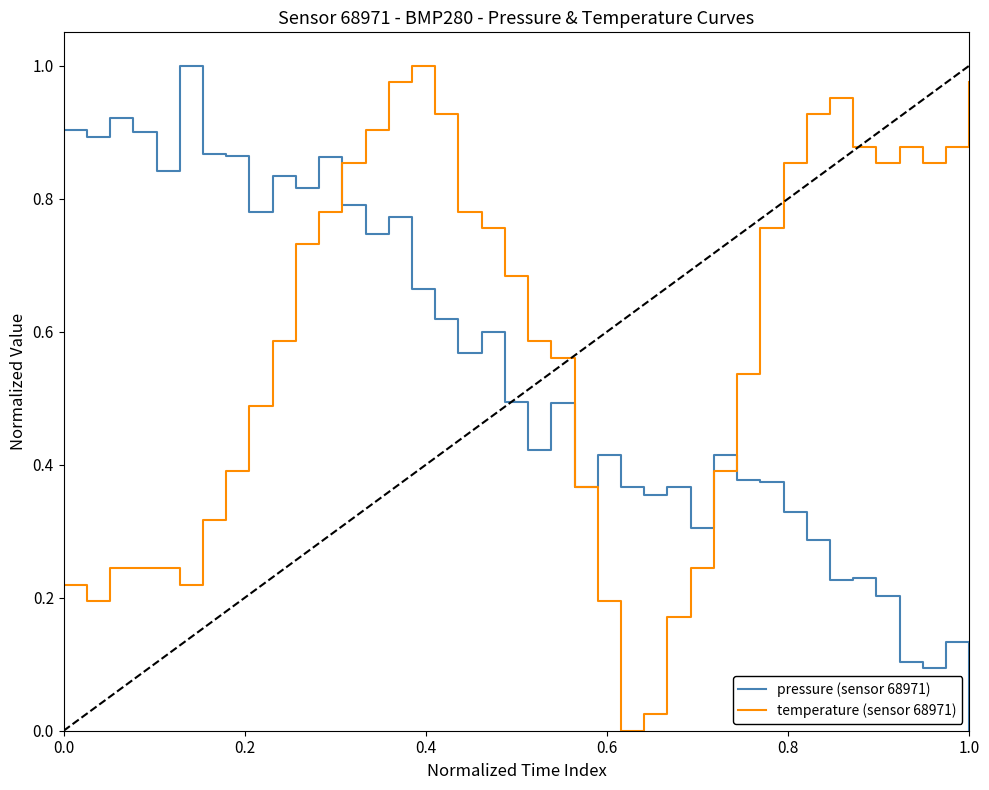

Rank the series by their average value, from lowest to highest.

pressure (sensor 68971), temperature (sensor 68971)